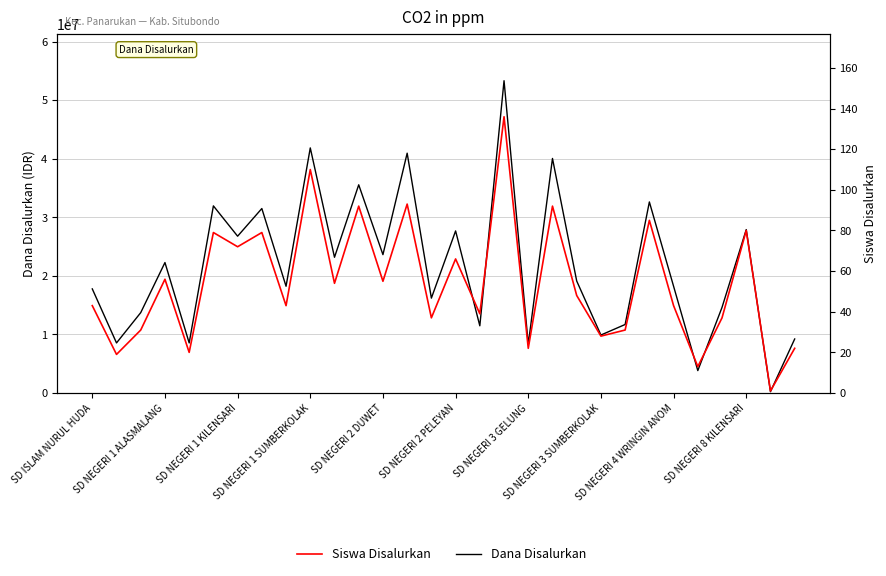

What is the total value across all series at 14?

16200037